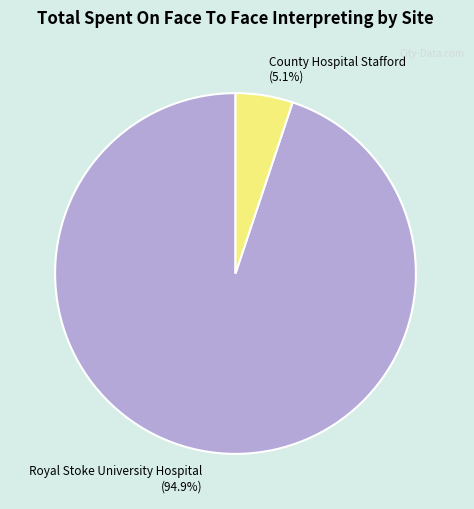

How many segments does this pie chart have?

2